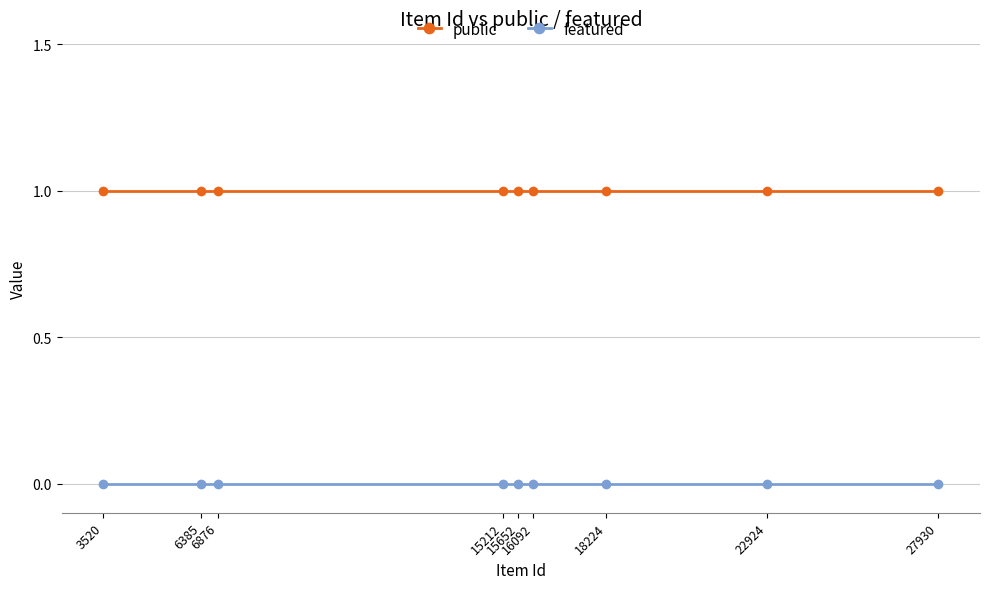

Is it true that public equals 1 at 15212?

True